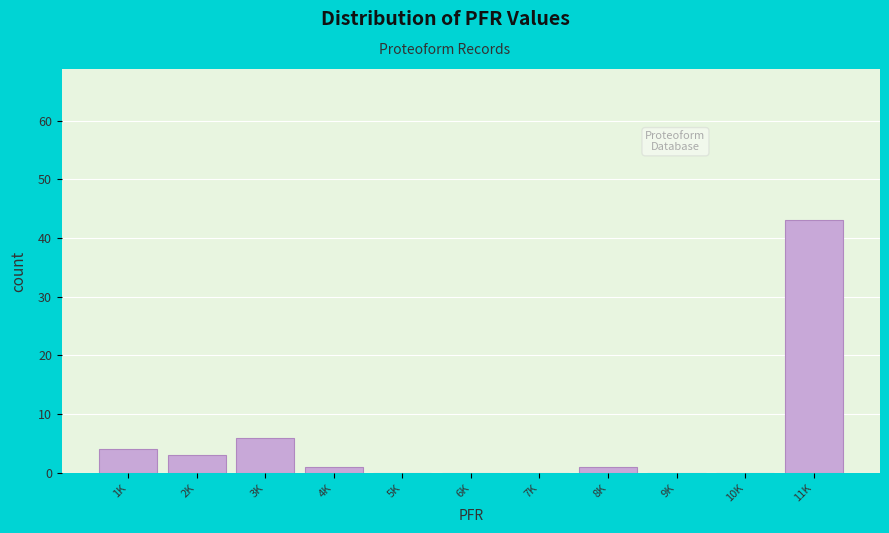

Reading left to right, transcribe all the data shown in this chart.

1K=4	2K=3	3K=6	4K=1	5K=0	6K=0	7K=0	8K=1	9K=0	10K=0	11K=43